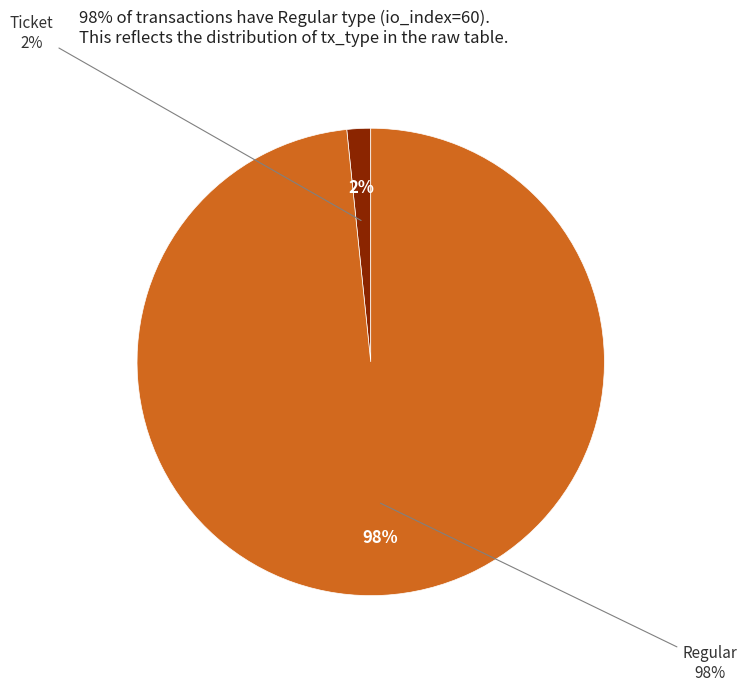

The Regular (io_index=60) slice represents 90% of the pie. True or false?

False